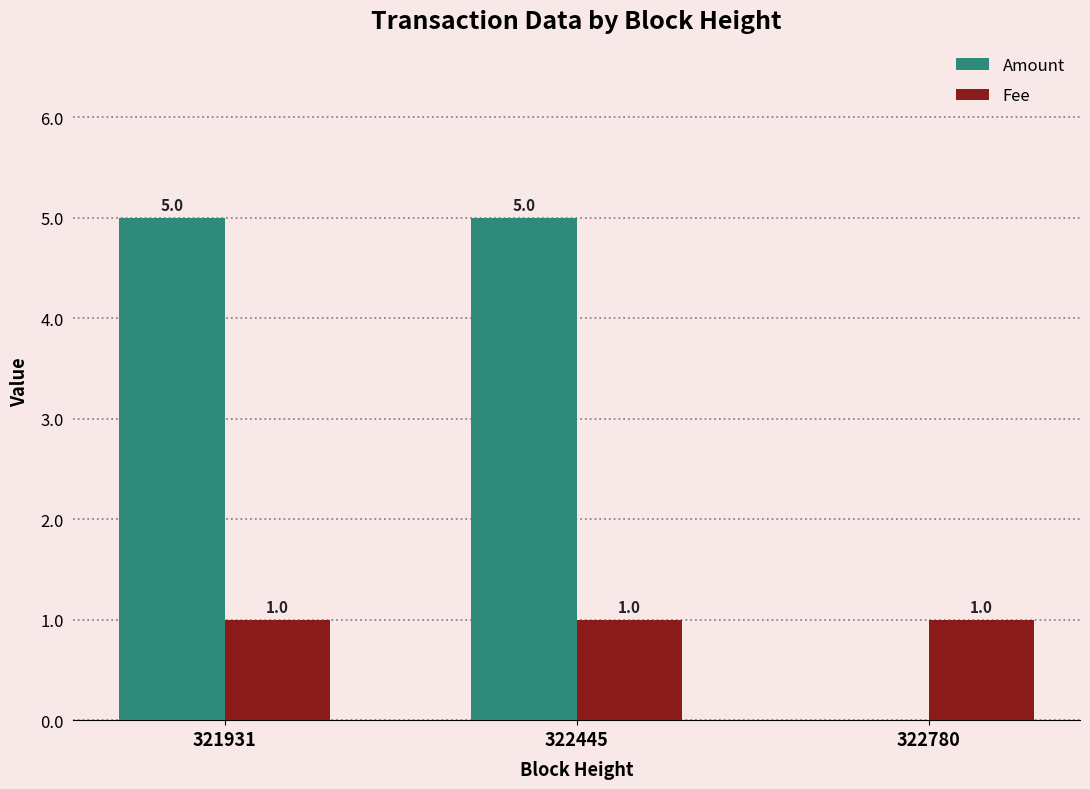

How many Amount values are between 0 and 5?

3